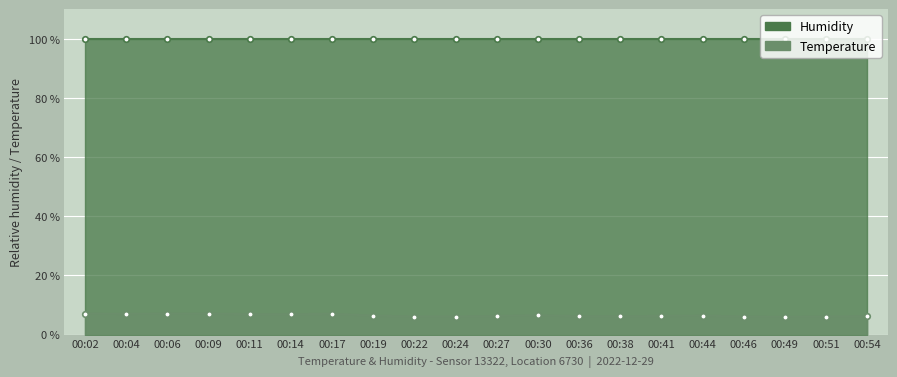

True or false: the data shows 6.0 at 00:49.

True